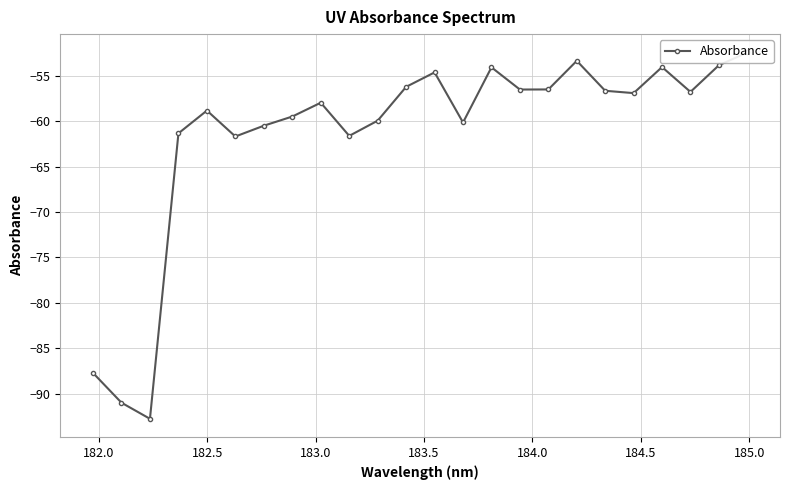

Reading left to right, transcribe all the data shown in this chart.

-87.7	-91.0	-92.8	-61.3	-58.8	-61.7	-60.5	-59.5	-58.0	-61.6	-60.0	-56.2	-54.6	-60.2	-54.1	-56.5	-56.5	-53.4	-56.7	-56.9	-54.1	-56.8	-53.9	-52.4